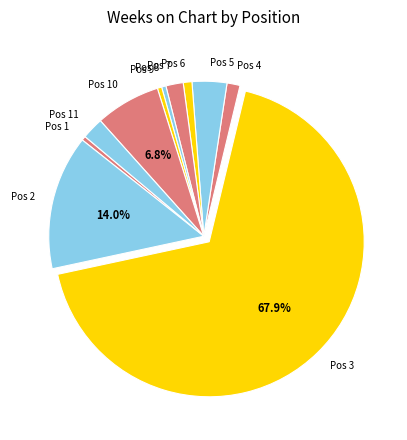

Which has a higher value, Pos 9 or Pos 4?

Pos 4